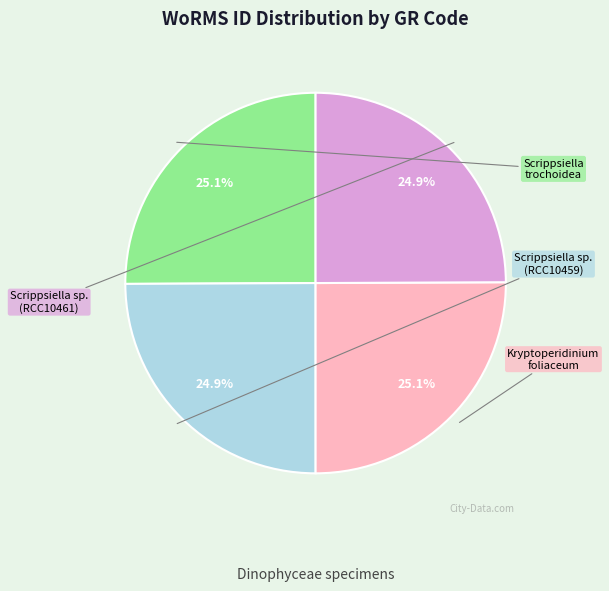

Does any single category account for the majority?

No